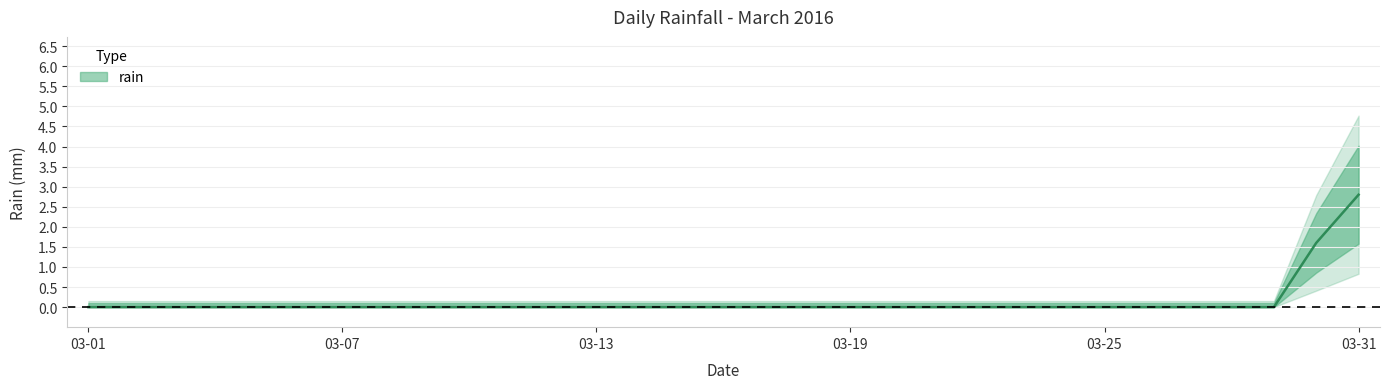

Does the chart have visible grid lines?

Yes